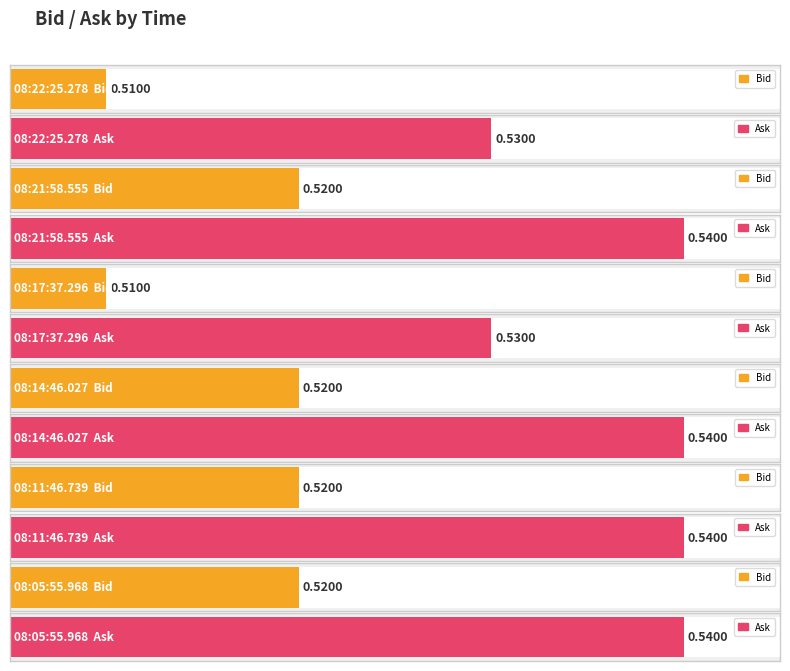

At which label does Bid reach its minimum?

08:22:25.278